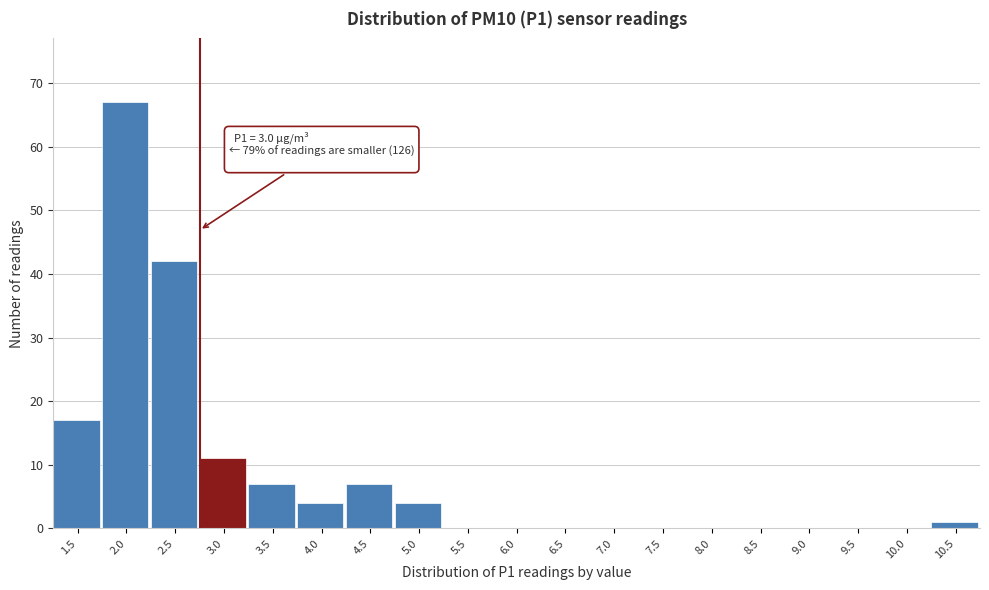

Reading left to right, extract all data points from this chart.

1.5=17	2.0=67	2.5=42	3.0=11	3.5=7	4.0=4	4.5=7	5.0=4	5.5=0	6.0=0	6.5=0	7.0=0	7.5=0	8.0=0	8.5=0	9.0=0	9.5=0	10.0=0	10.5=1